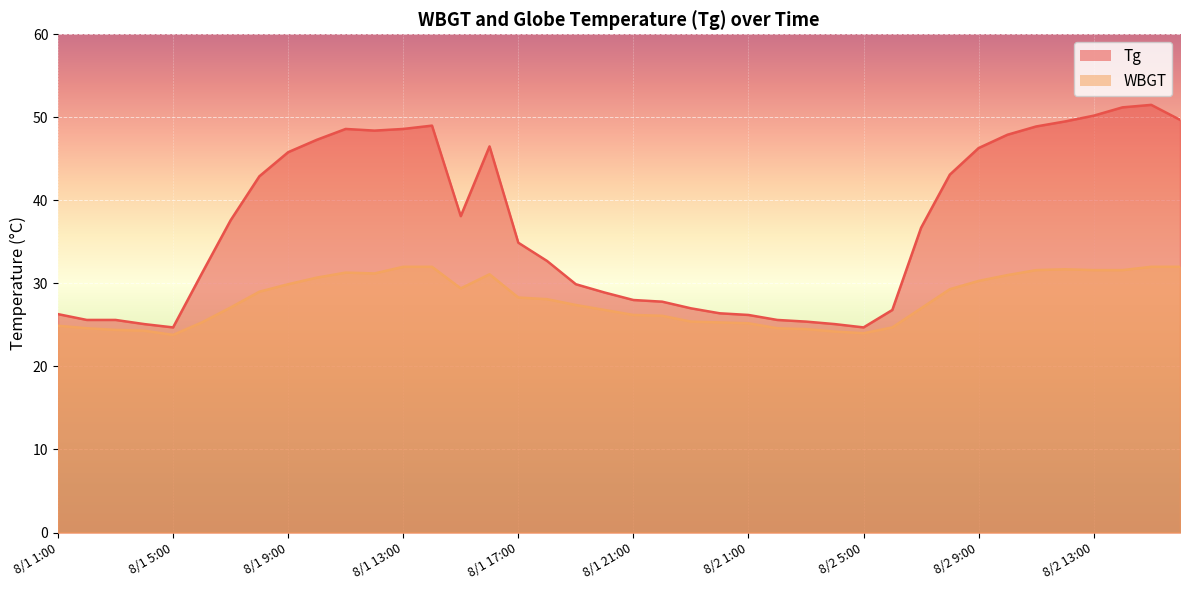

The Tg series shows 5.7 at 8/1 21:00. True or false?

False